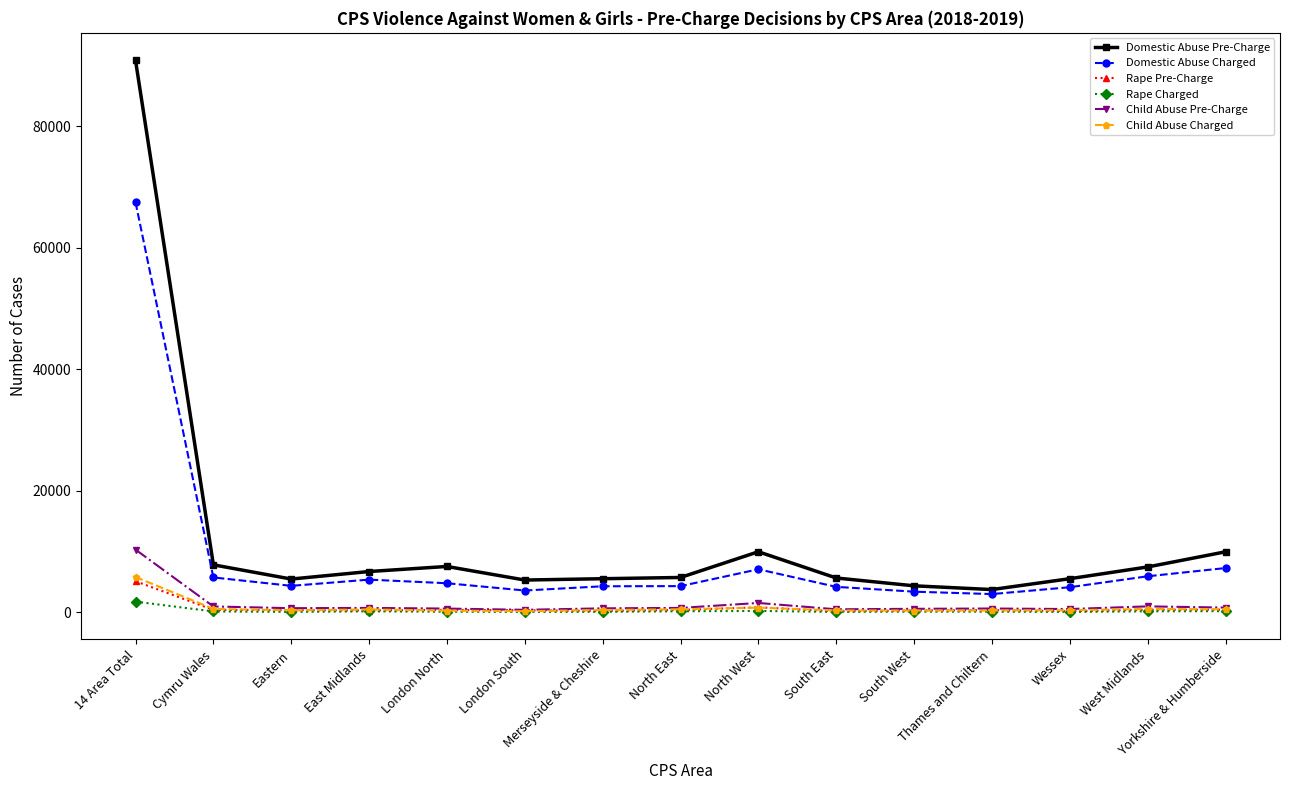

Count the number of data series in this chart.

6